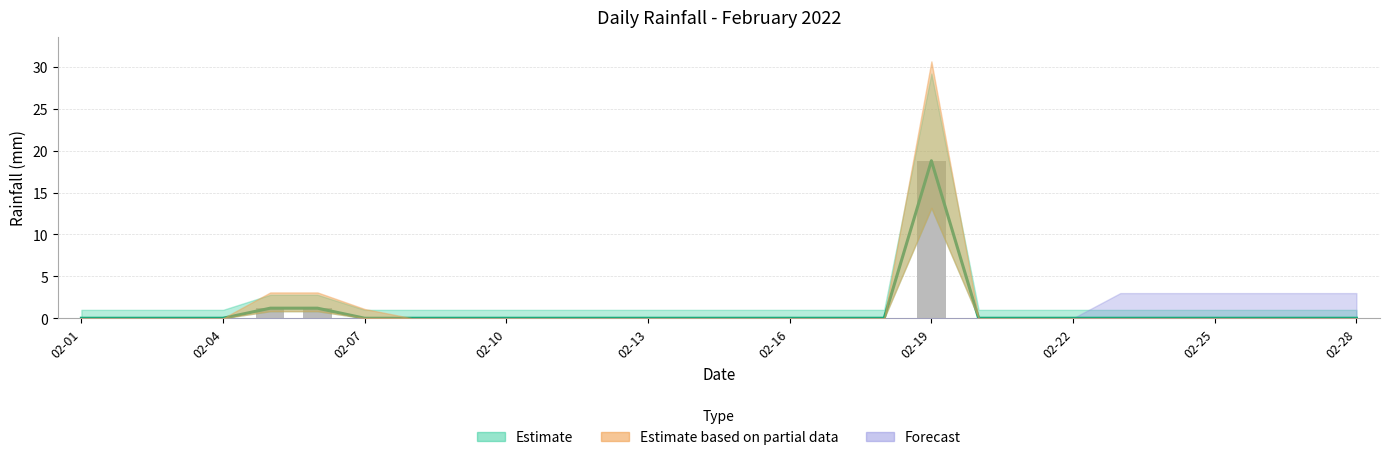

What is the average value?

0.8